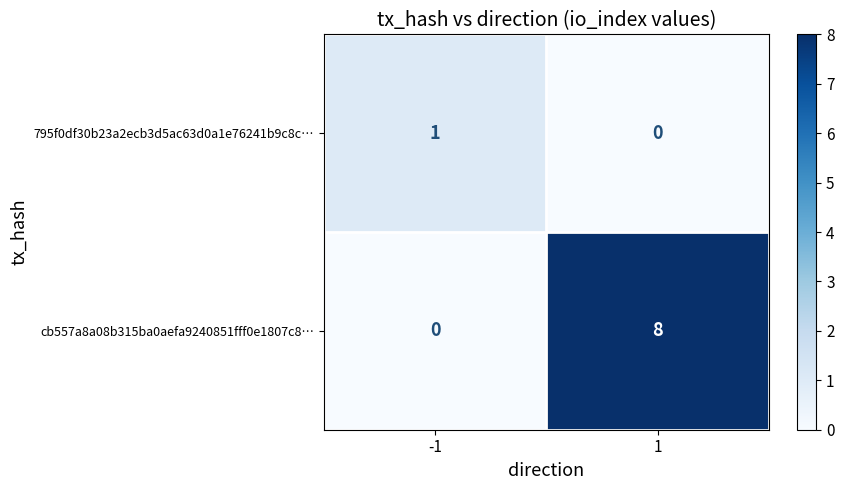

What is the approximate value of cb557a8a08b315ba0aefa9240851fff0e1807c8… at 1?

8